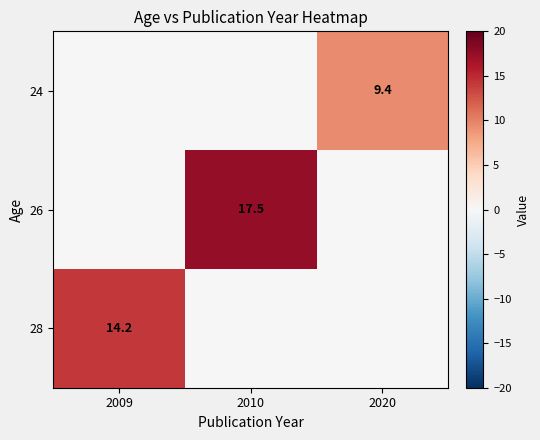

True or false: 26 has a value of 4.8 at 2010.

False